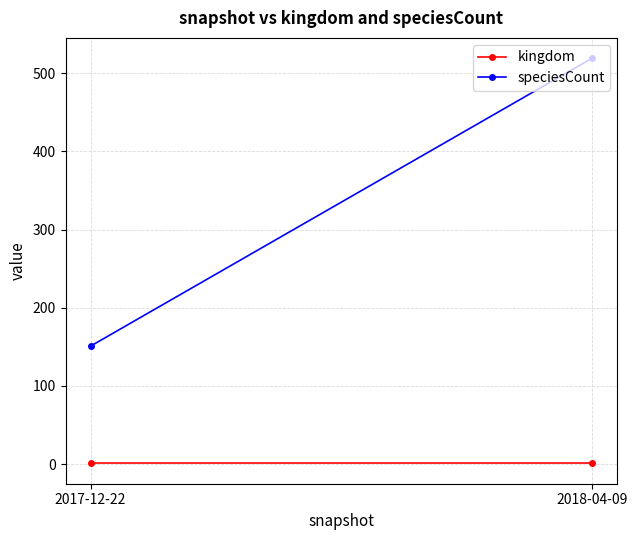

What is the label of the 1st point from the right?

2018-04-09